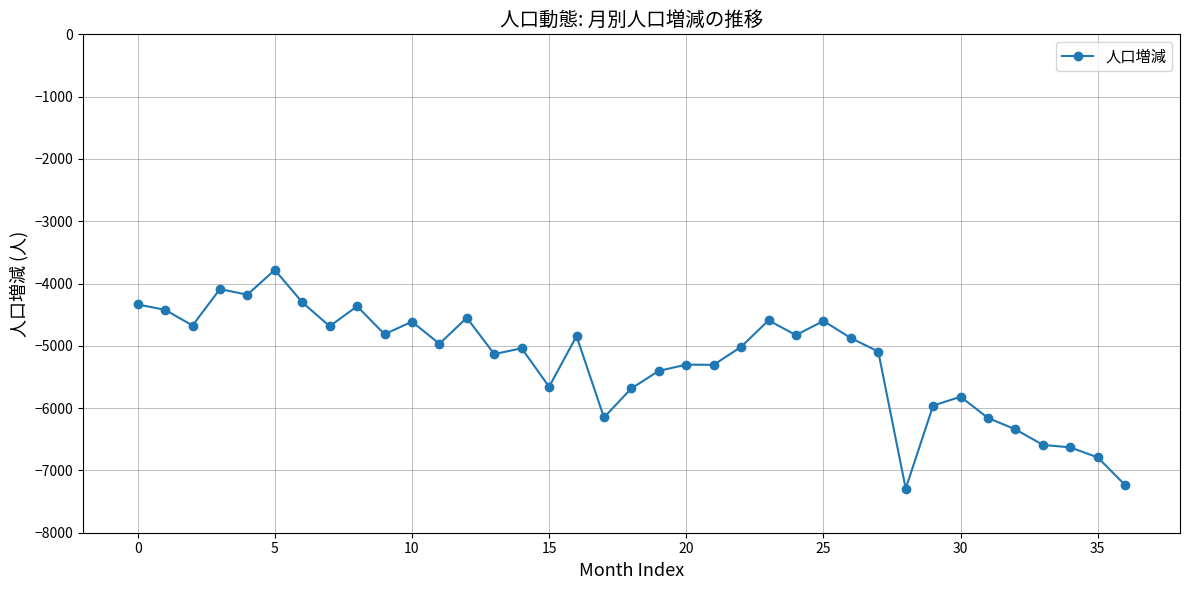

True or false: the data has more than 1 interior local peaks.

True